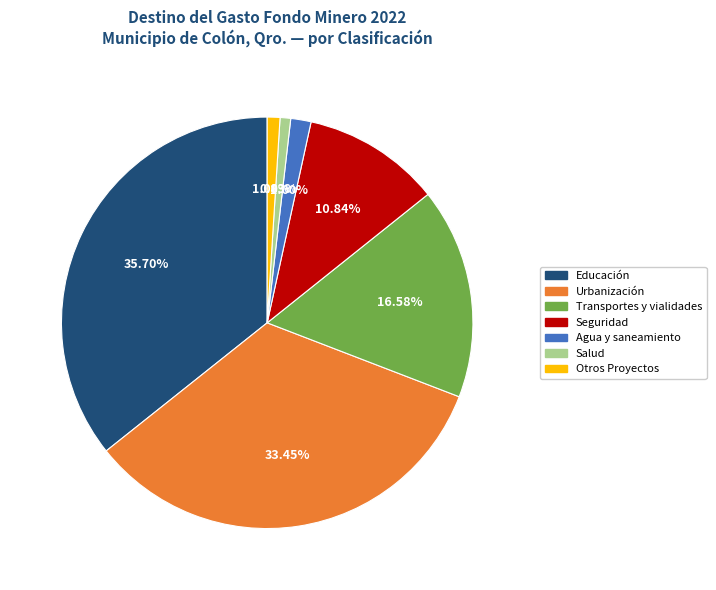

The Seguridad slice represents 4% of the pie. True or false?

False